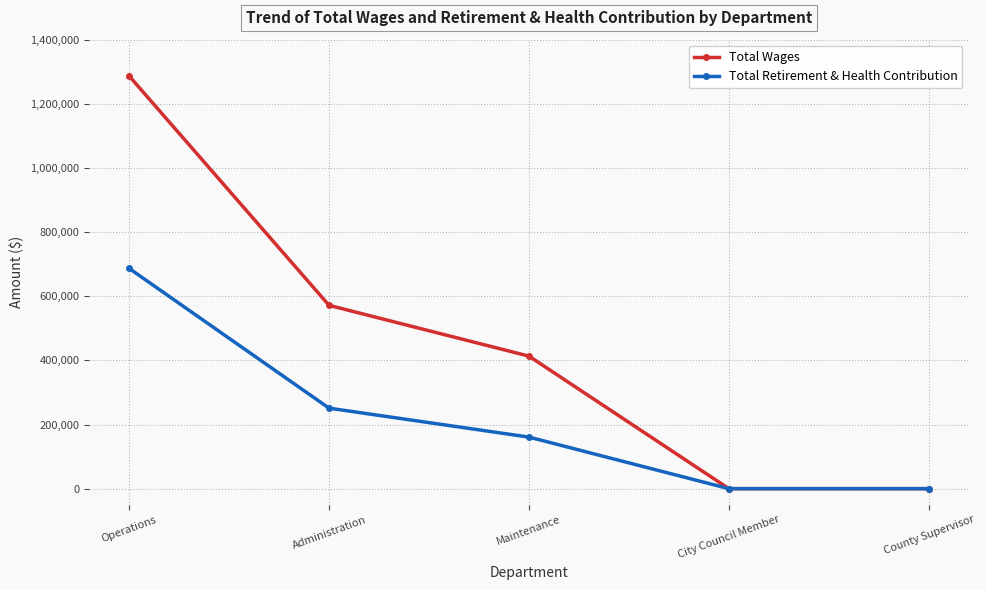

True or false: Total Retirement & Health Contribution has more than 2 interior local peaks.

False